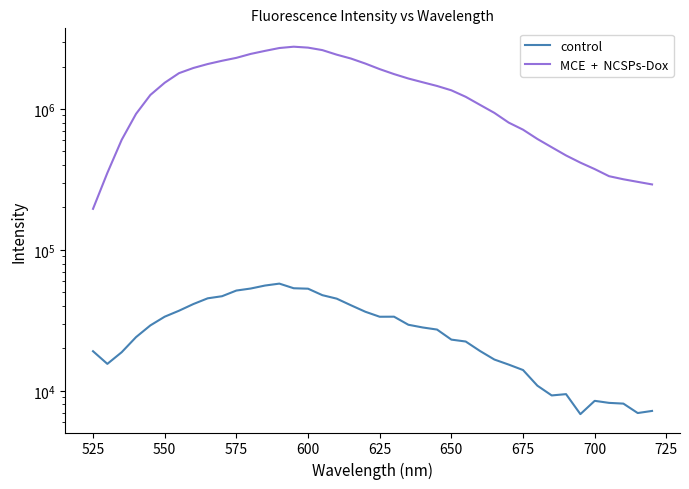

Does the chart have visible grid lines?

No